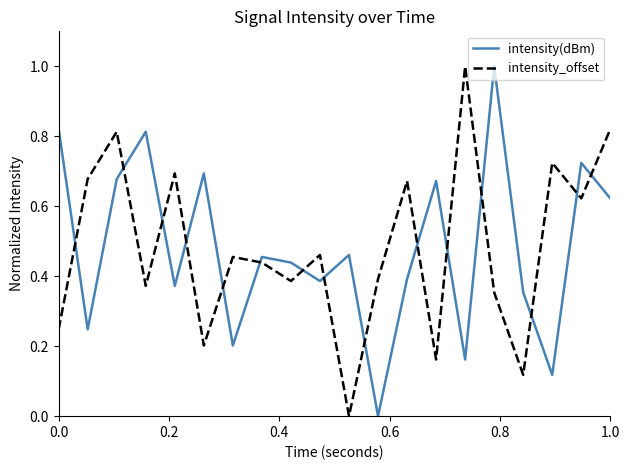

Which series ends up on top after the final intersection of intensity_offset and intensity(dBm)?

intensity_offset